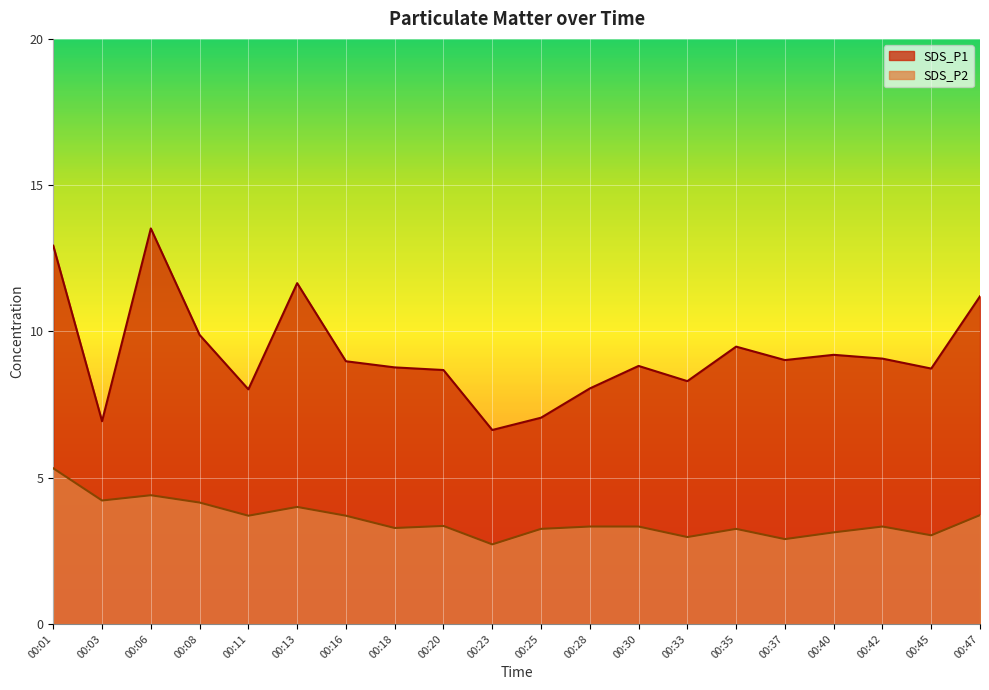

Rank the series at 00:08 from lowest to highest value.

SDS_P2, SDS_P1